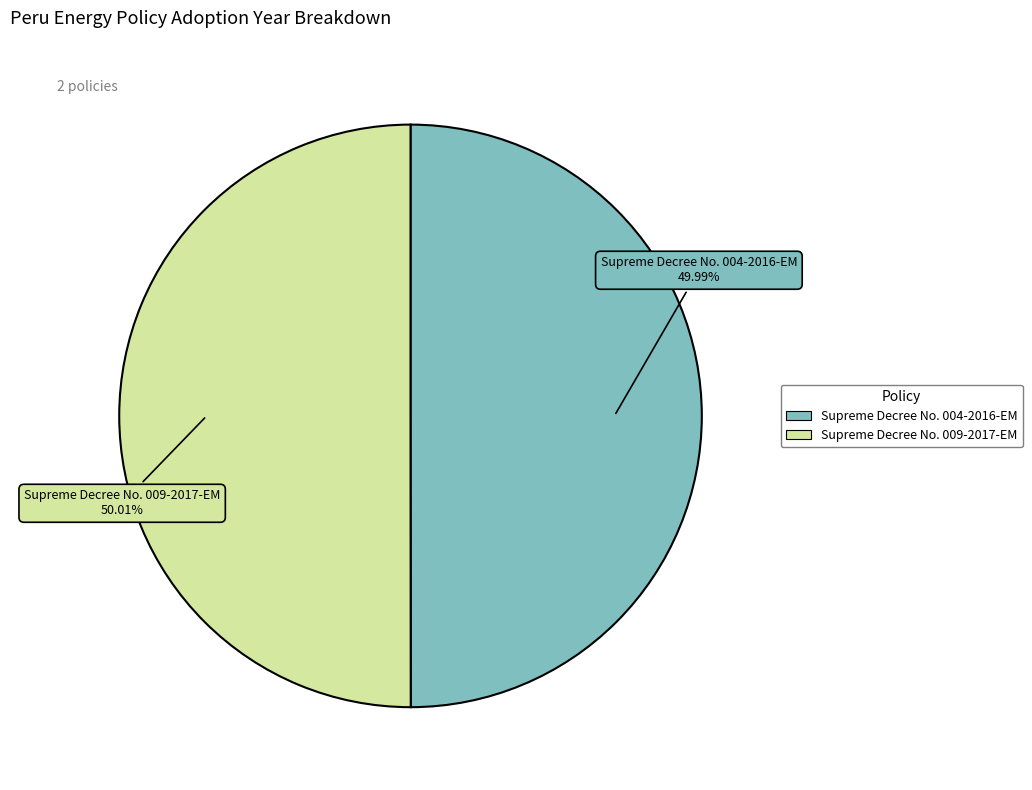

Count the number of slices in the pie.

2